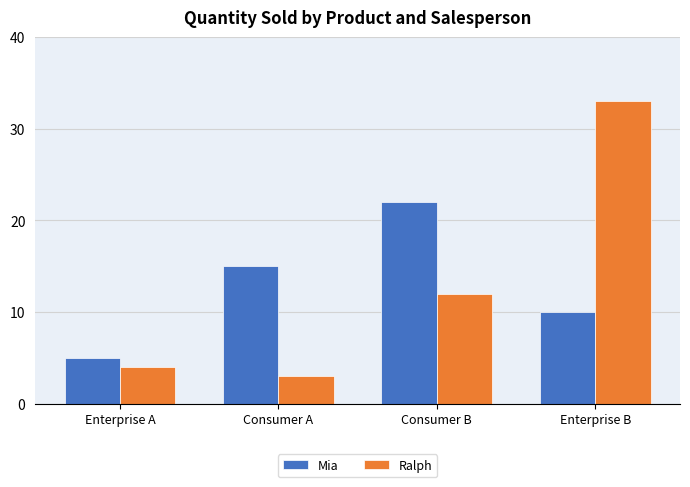

Between Enterprise A and Consumer B, which series saw the biggest shift?

Mia